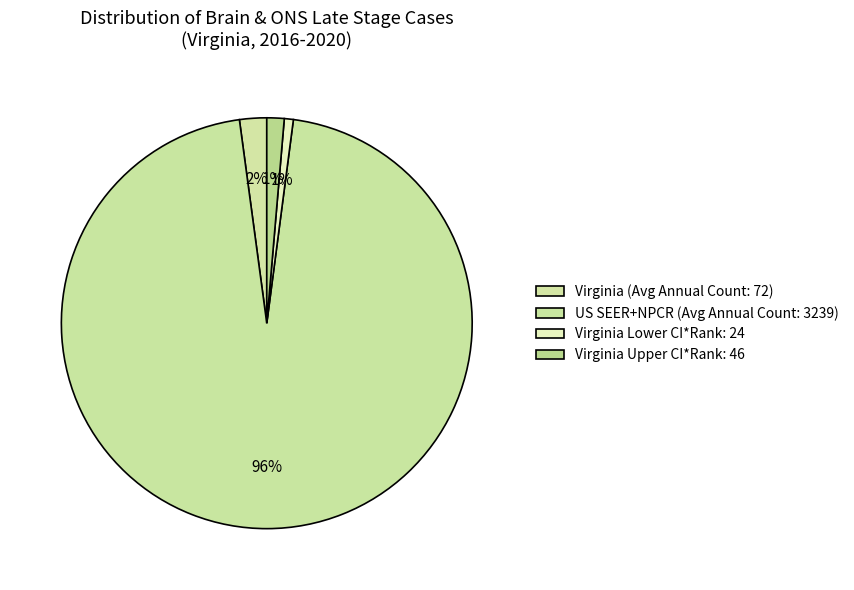

To the nearest percent, what is the difference between the largest and smallest slice percentages?

95%